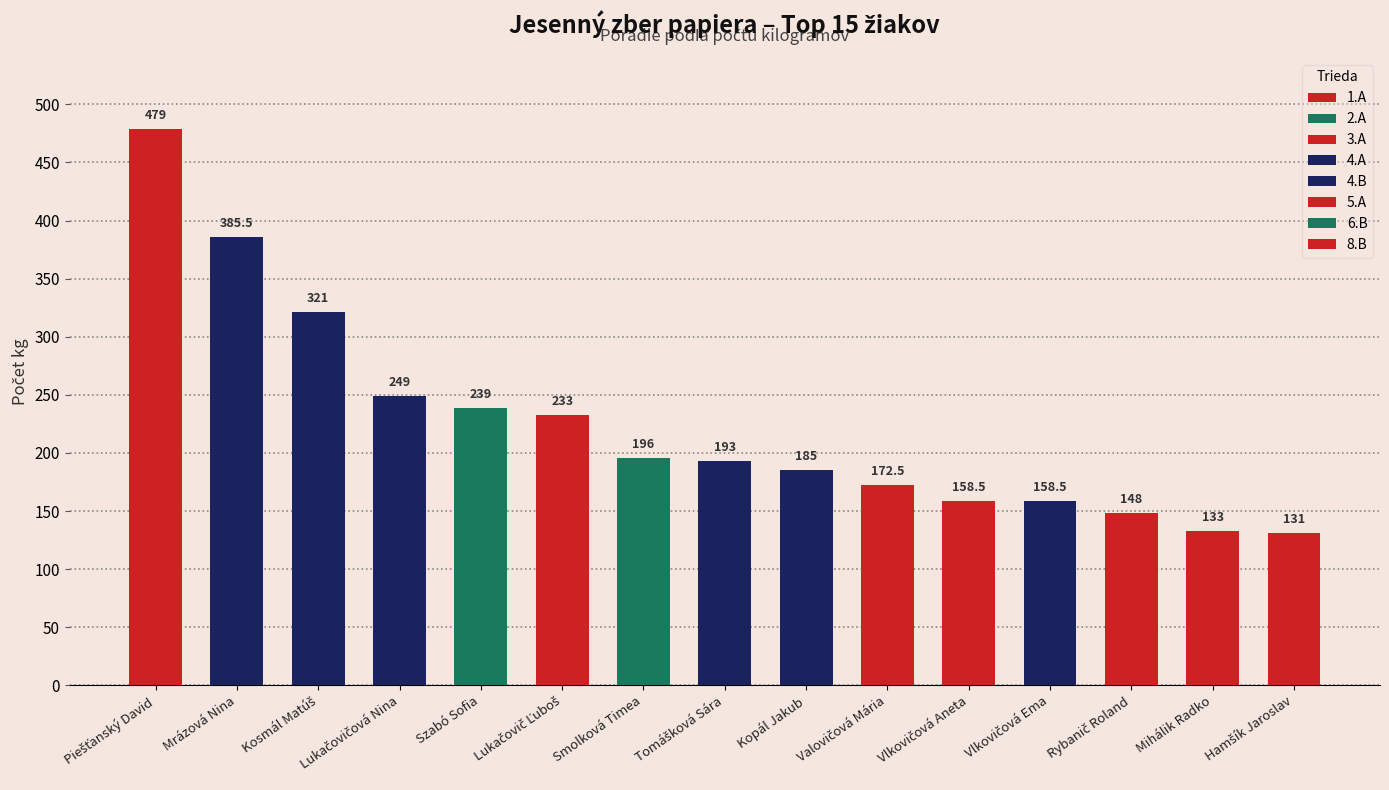

What is the average value of the Rank series?

8.0